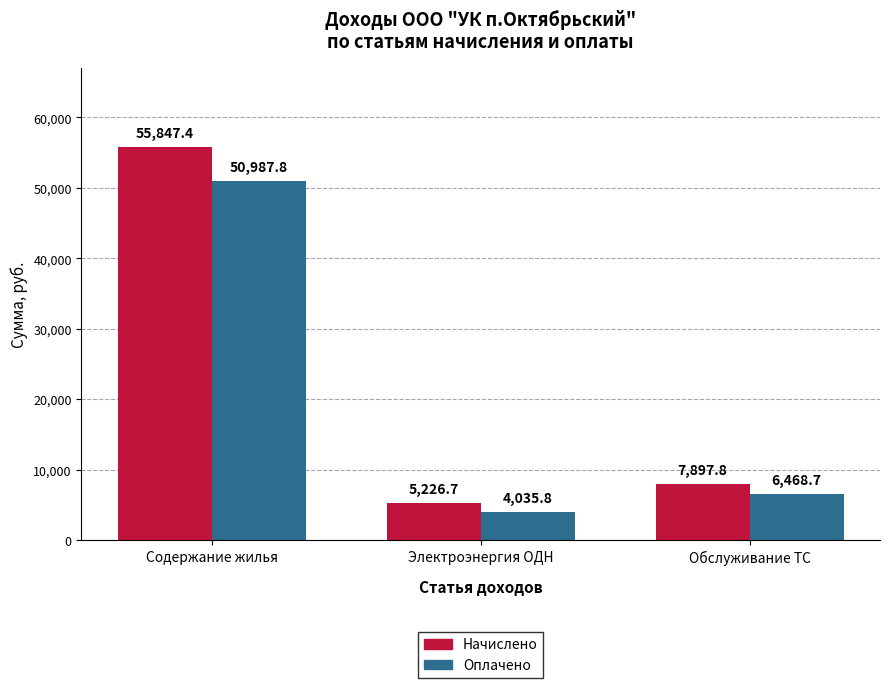

How many bars are there in total?

6